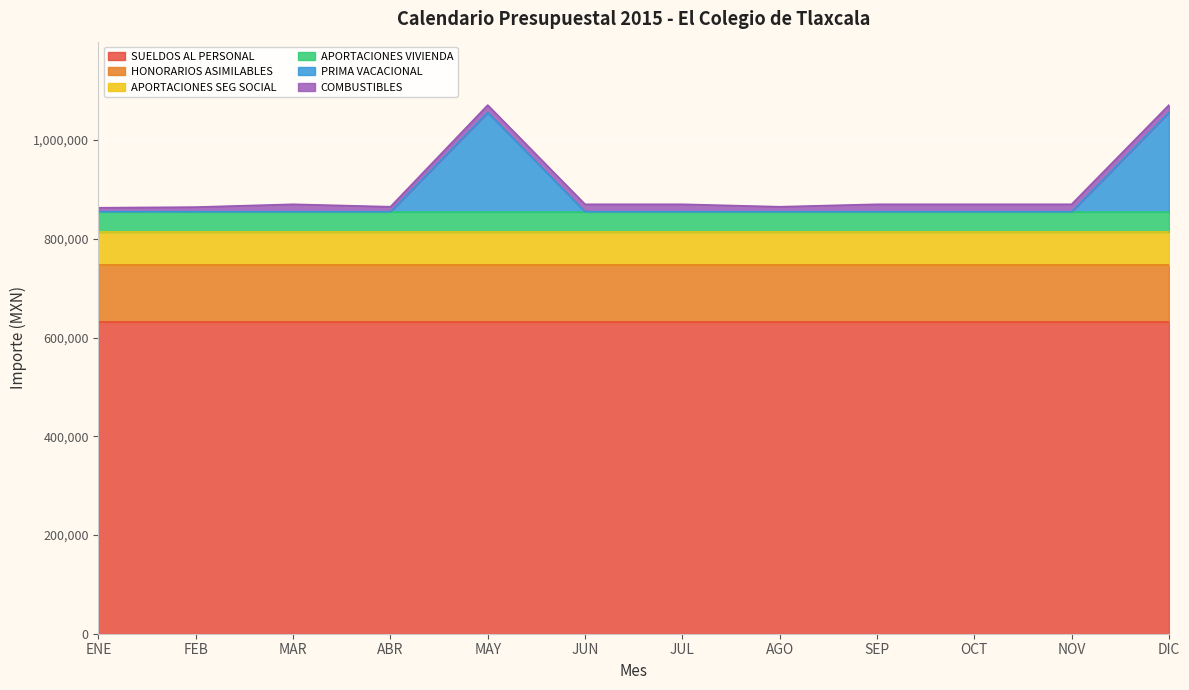

What position from the left is OCT?

10